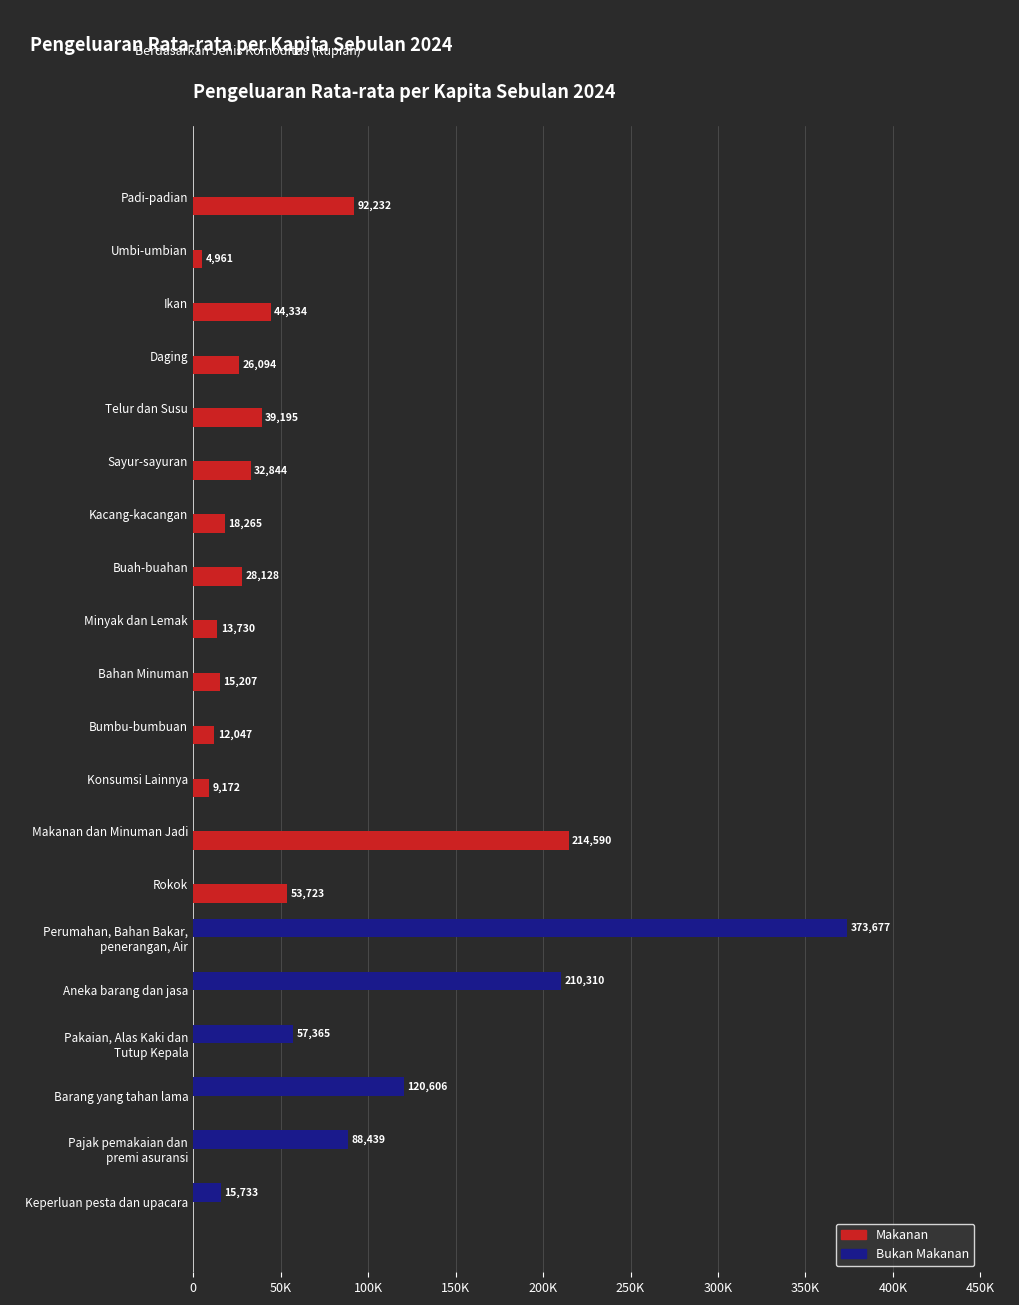

Which series has the widest spread of values?

Bukan Makanan